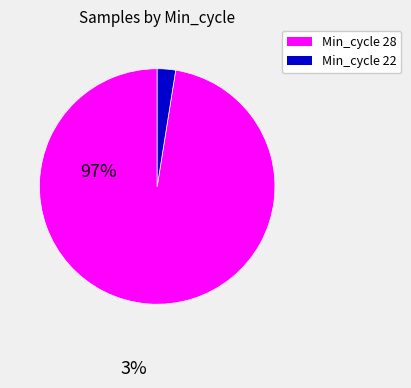

Does any single category account for the majority?

Yes